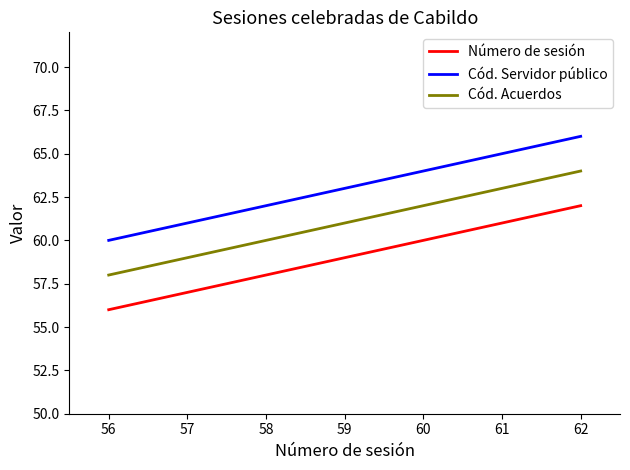

The Número de sesión series shows 92 at 59. True or false?

False